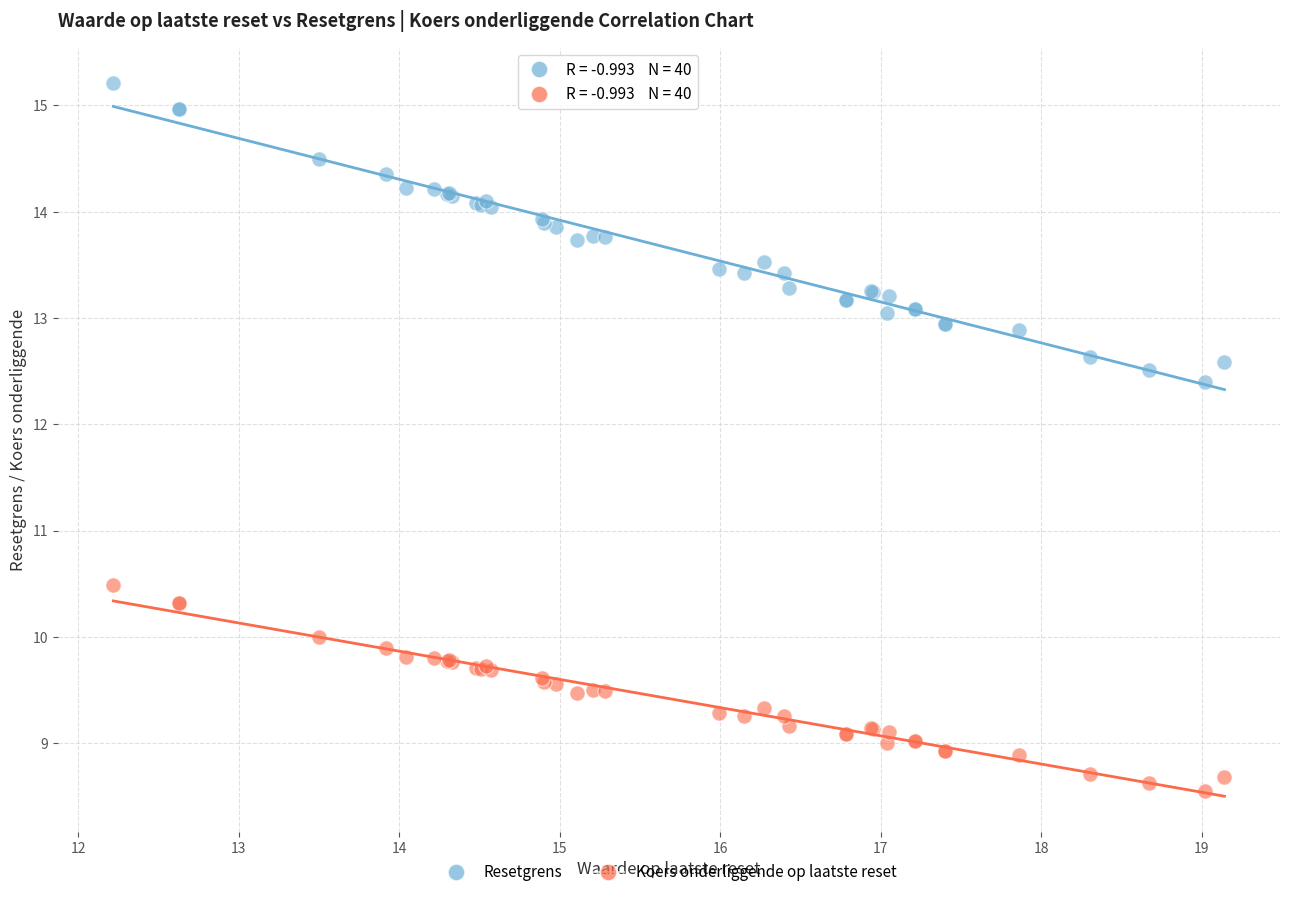

What are all the series names shown in the legend?

Resetgrens, Koers onderliggende op laatste reset